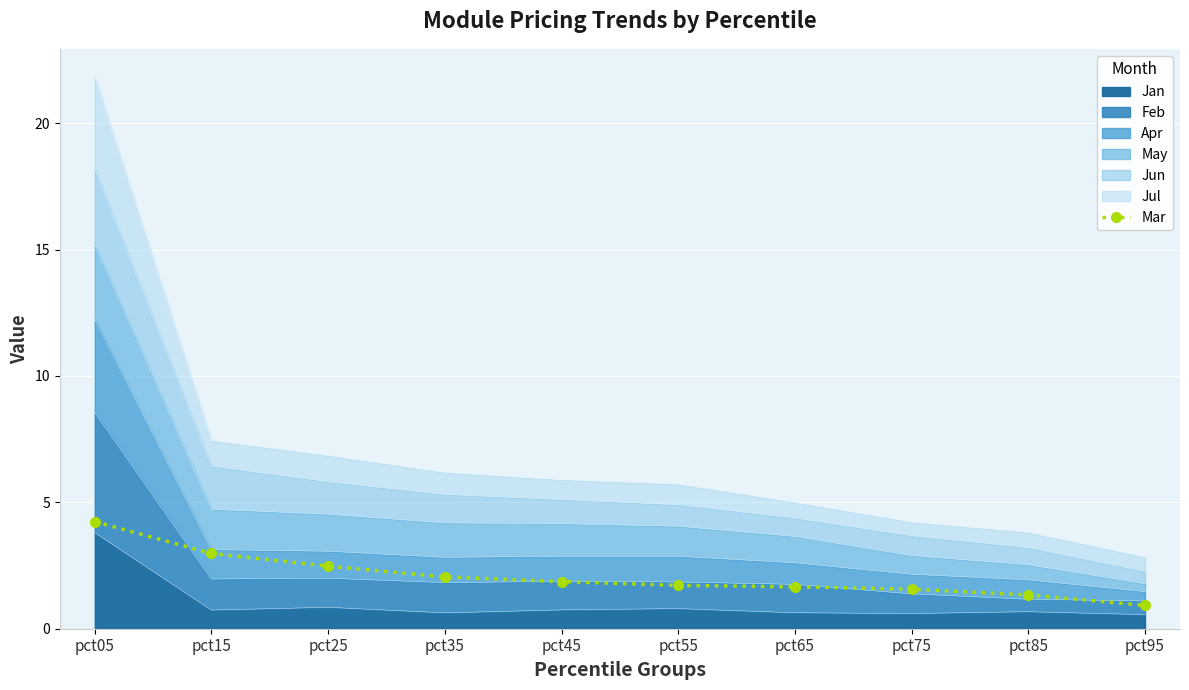

Which has a higher value, pct15 or pct55?

pct15